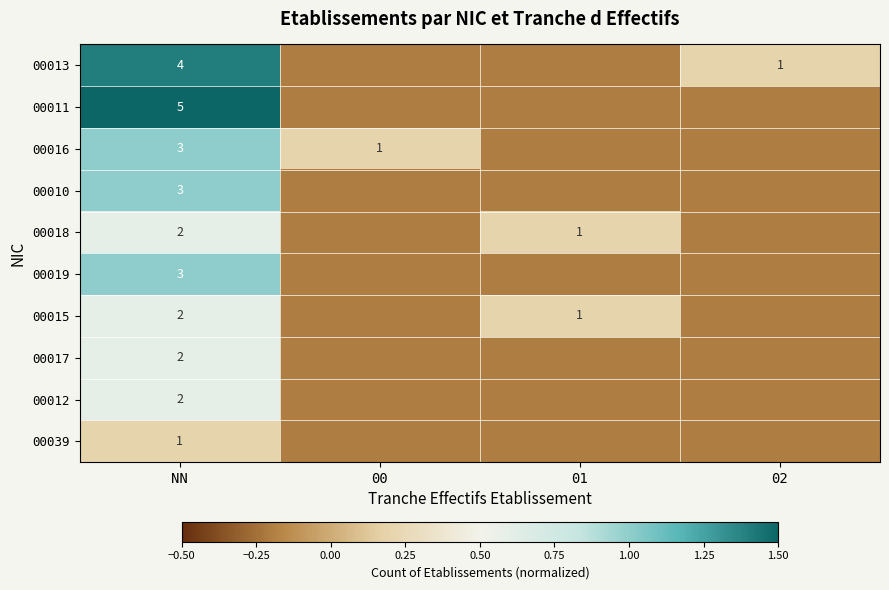

Is it true that 00016 equals 1.6 at NN?

False